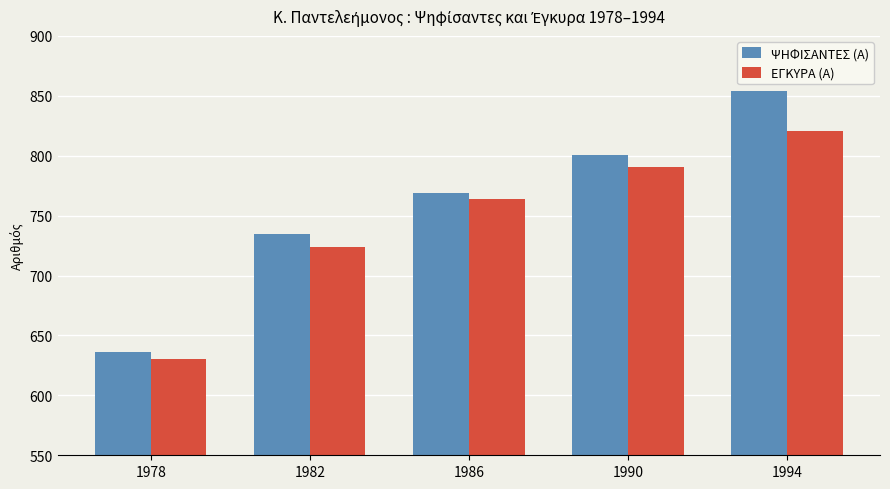

Rank the series at 1990 from highest to lowest value.

ΨΗΦΙΣΑΝΤΕΣ (Α), ΕΓΚΥΡΑ (Α)